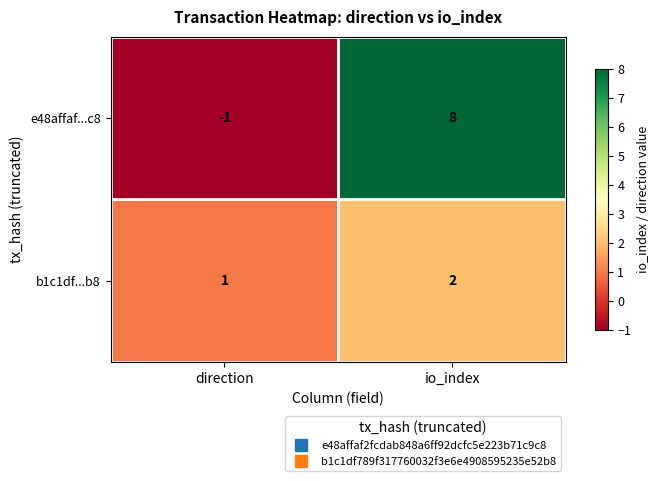

Which category has the highest value across all series?

io_index